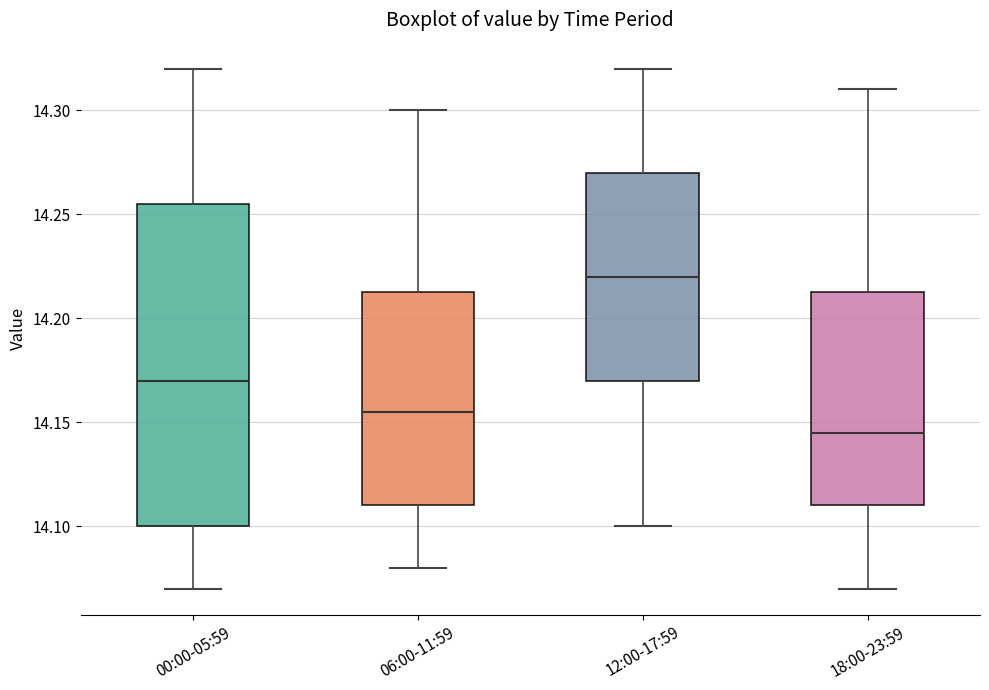

Where does the lower whisker of the box for 00:00-05:59 end on the y-axis? The values are not printed on the chart, so give them approximately, as read against the axis.

14.070